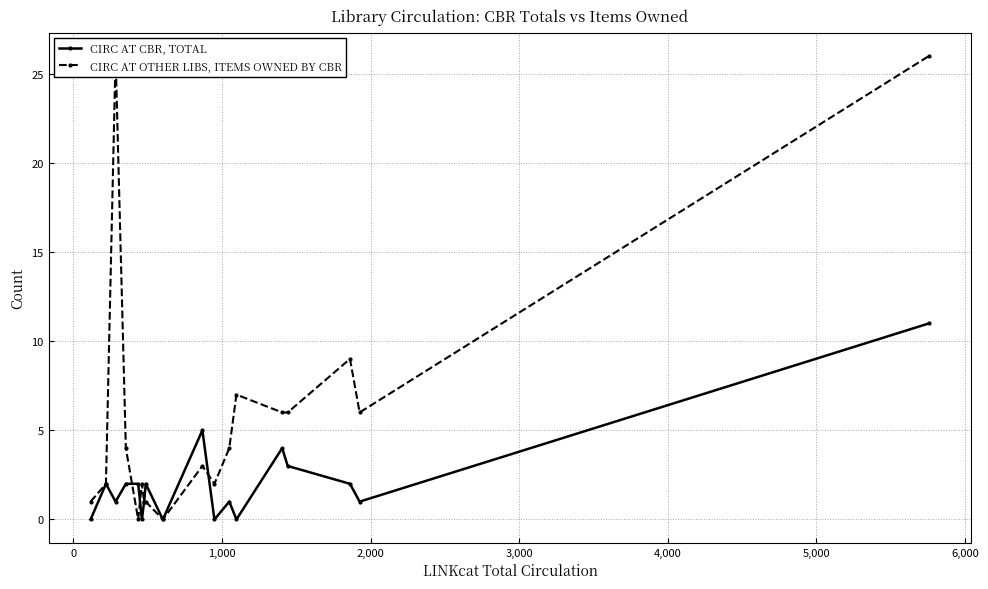

True or false: CIRC AT CBR, TOTAL has more than 1 points higher than both neighbors.

True